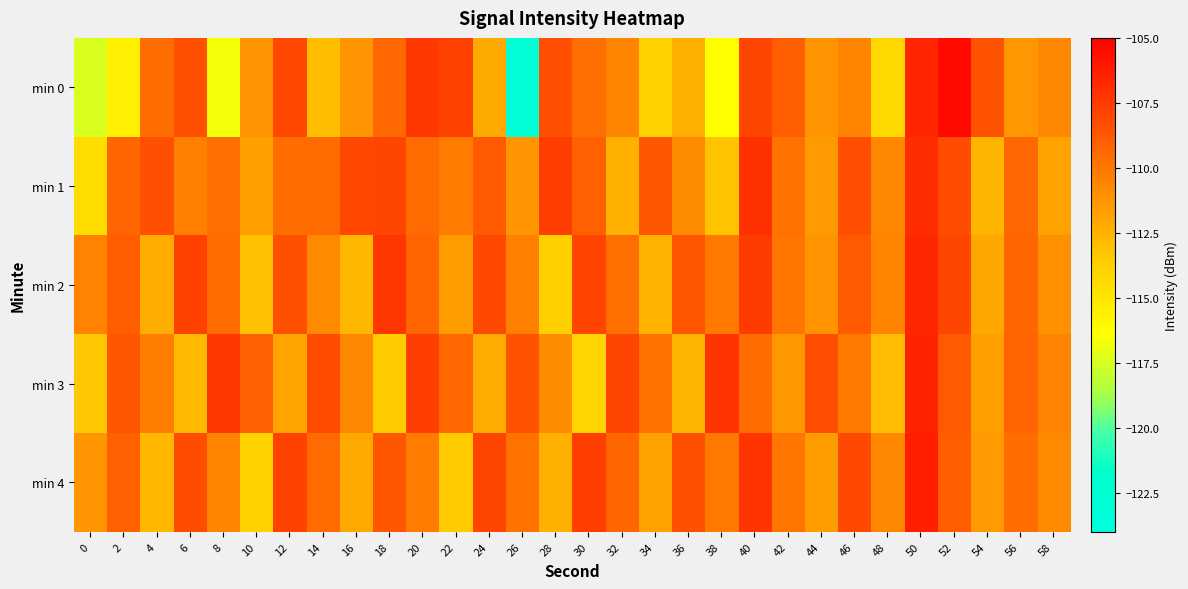

Reading left to right, what are all the values shown in this chart?

min 0: 0=-117.4	2=-115.6	4=-109.5	6=-108.4	8=-116.7	10=-111.2	12=-108.0	14=-113.0	16=-111.3	18=-109.4	20=-107.4	22=-107.8	24=-112.1	26=-123.2	28=-108.4	30=-109.6	32=-110.6	34=-113.9	36=-112.4	38=-116.3	40=-107.9	42=-109.0	44=-111.2	46=-110.5	48=-114.2	50=-106.6	52=-105.4	54=-108.5	56=-111.4	58=-110.7
min 1: 0=-114.5	2=-109.2	4=-108.4	6=-110.4	8=-109.6	10=-111.7	12=-109.6	14=-109.5	16=-108.0	18=-107.9	20=-109.5	22=-110.2	24=-108.8	26=-111.3	28=-107.6	30=-109.1	32=-112.4	34=-108.7	36=-110.9	38=-113.2	40=-107.1	42=-109.8	44=-111.5	46=-108.3	48=-110.7	50=-106.9	52=-108.2	54=-112.6	56=-109.4	58=-111.8
min 2: 0=-110.5	2=-108.9	4=-112.3	6=-107.8	8=-109.6	10=-113.1	12=-108.4	14=-110.8	16=-112.7	18=-107.3	20=-109.2	22=-111.6	24=-108.1	26=-110.4	28=-113.8	30=-107.9	32=-109.7	34=-112.5	36=-108.6	38=-110.1	40=-107.5	42=-109.9	44=-111.2	46=-108.8	48=-110.6	50=-106.7	52=-108.0	54=-112.0	56=-109.3	58=-111.1
min 3: 0=-113.4	2=-108.7	4=-110.3	6=-112.8	8=-107.4	10=-109.1	12=-111.9	14=-108.2	16=-110.7	18=-113.6	20=-107.7	22=-109.4	24=-112.2	26=-108.5	28=-110.9	30=-114.0	32=-108.0	34=-109.8	36=-112.6	38=-107.2	40=-109.6	42=-111.4	44=-108.3	46=-110.1	48=-112.9	50=-106.5	52=-108.8	54=-111.7	56=-109.2	58=-110.5
min 4: 0=-111.3	2=-109.1	4=-112.7	6=-108.2	8=-110.6	10=-113.9	12=-107.8	14=-109.5	16=-112.1	18=-108.7	20=-110.2	22=-113.5	24=-108.0	26=-109.8	28=-112.4	30=-107.6	32=-109.3	34=-111.8	36=-108.4	38=-110.1	40=-107.2	42=-109.9	44=-111.6	46=-108.1	48=-110.7	50=-106.3	52=-108.9	54=-111.5	56=-109.6	58=-110.8